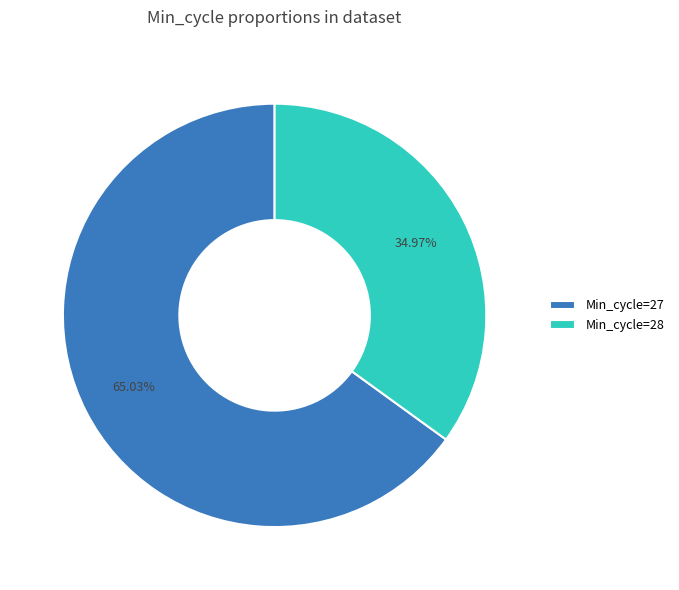

What is the ratio of the value at Min_cycle=27 to the value at Min_cycle=28?

1.9